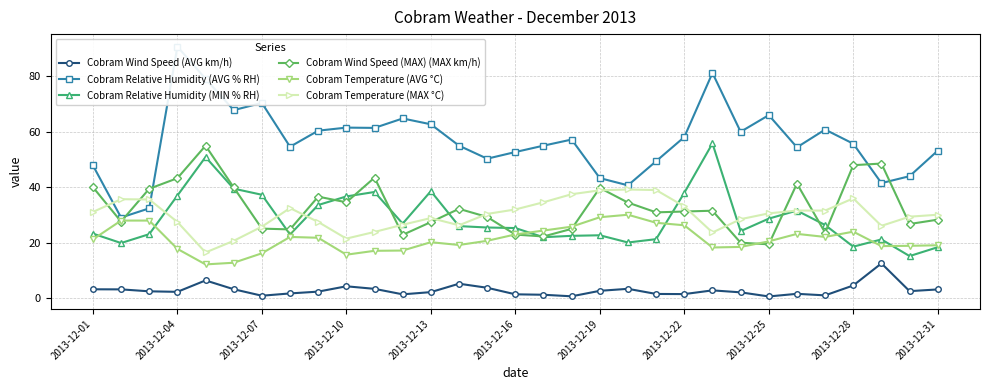

What is the minimum value for Cobram Relative Humidity (AVG % RH)?

29.1